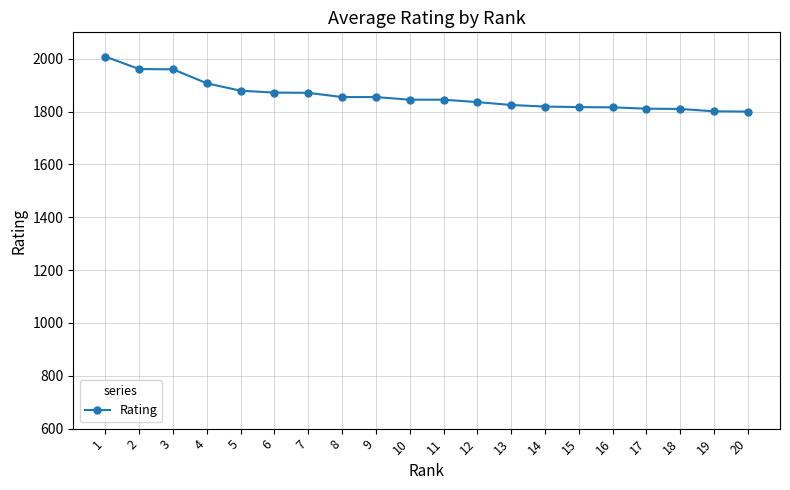

Does the chart have visible grid lines?

Yes